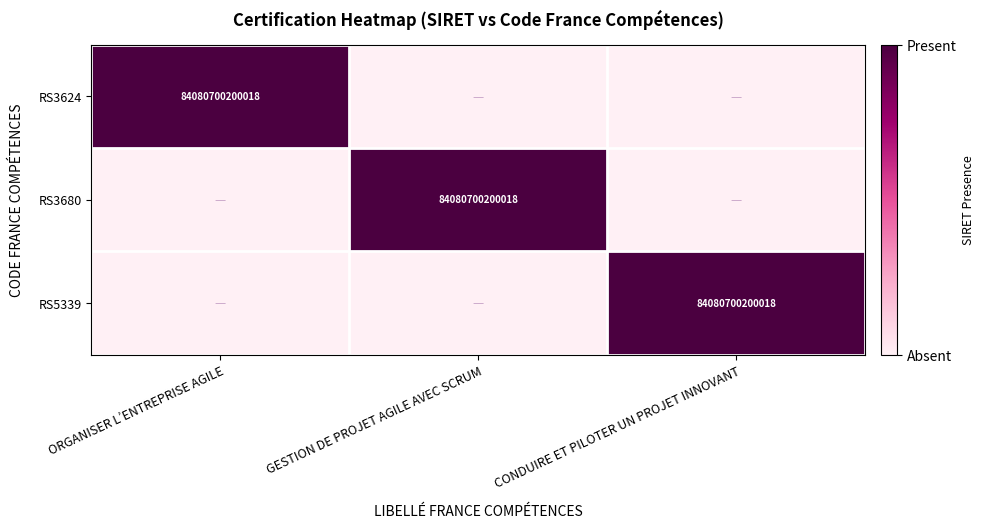

The value of RS3680 at GESTION DE PROJET AGILE AVEC SCRUM is 42081329777495. True or false?

False